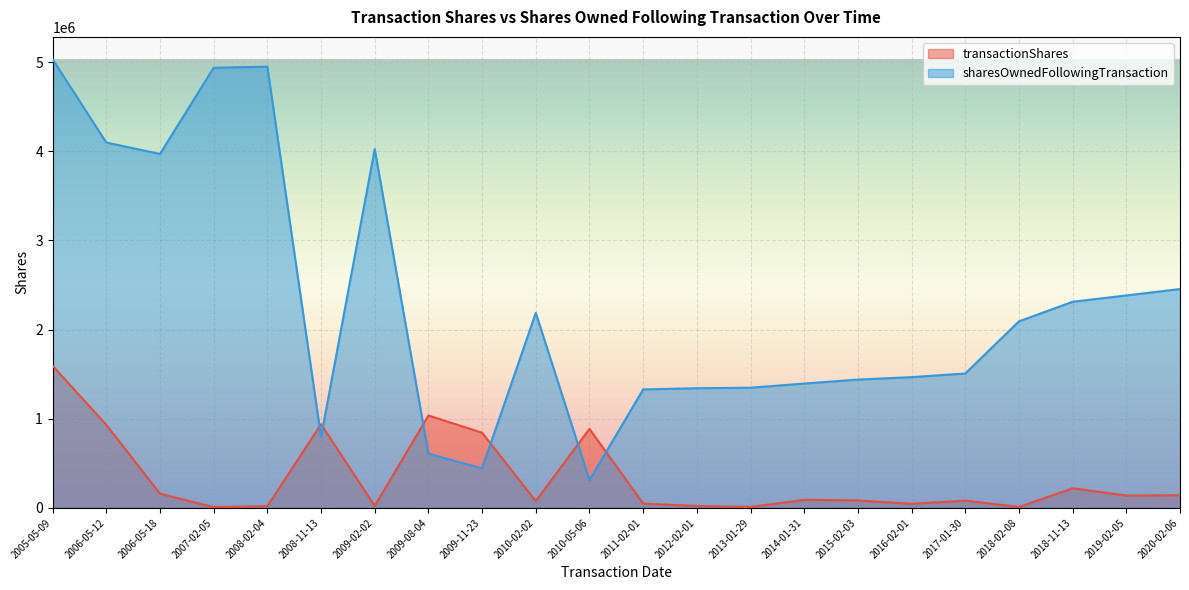

What is the label of the 3rd point from the left?

2006-05-18